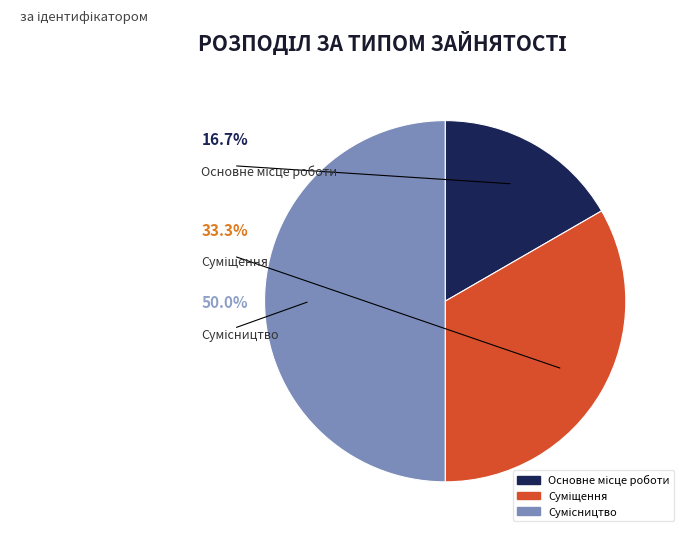

To the nearest percent, what percentage of the pie is Суміщення?

33%